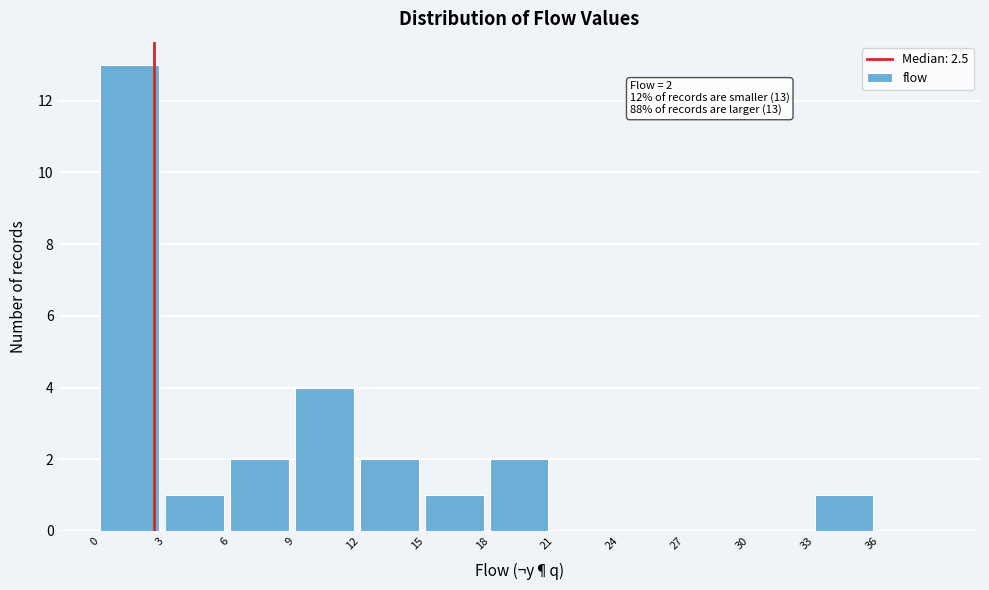

Which range on the x-axis has the tallest bar?

0 to 3